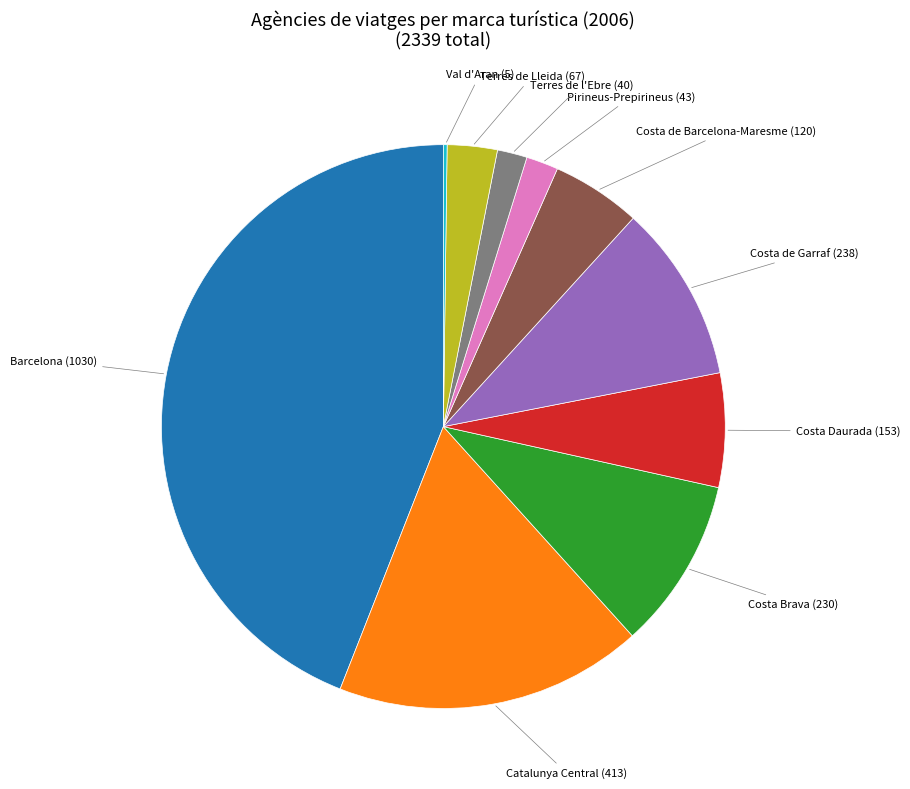

Is there a majority slice in this chart?

No